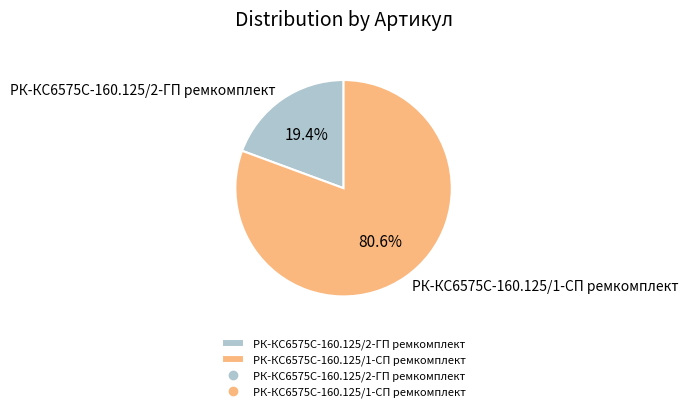

Which has a higher value, РК-КС6575С-160.125/2-ГП ремкомплект or РК-КС6575С-160.125/1-СП ремкомплект?

РК-КС6575С-160.125/1-СП ремкомплект